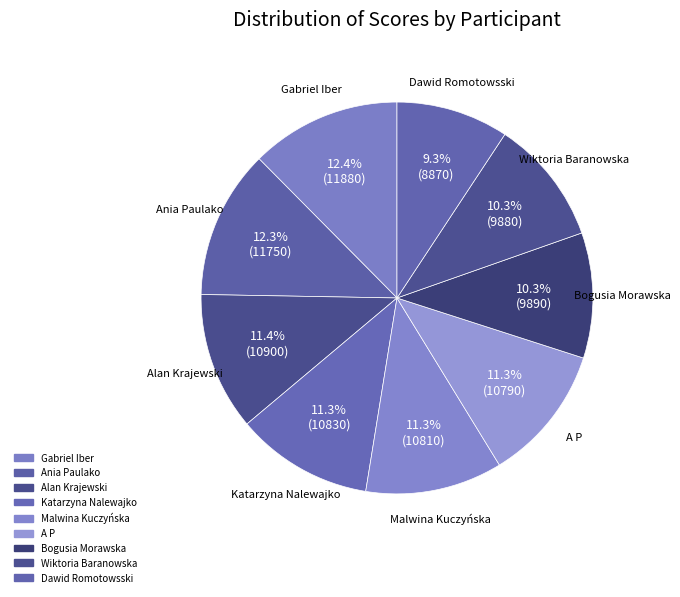

What is the total percentage of Dawid Romotowsski and Katarzyna Nalewajko?

20.6%